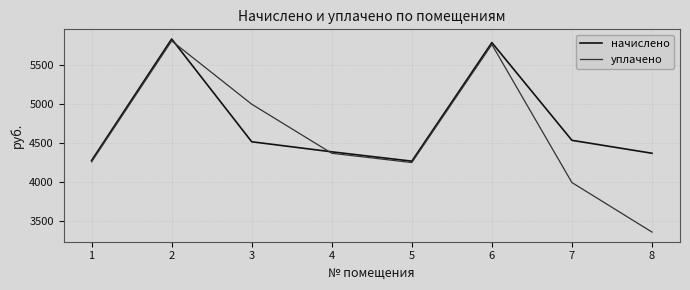

What is the difference between the second highest and minimum values in the уплачено series?

2410.1